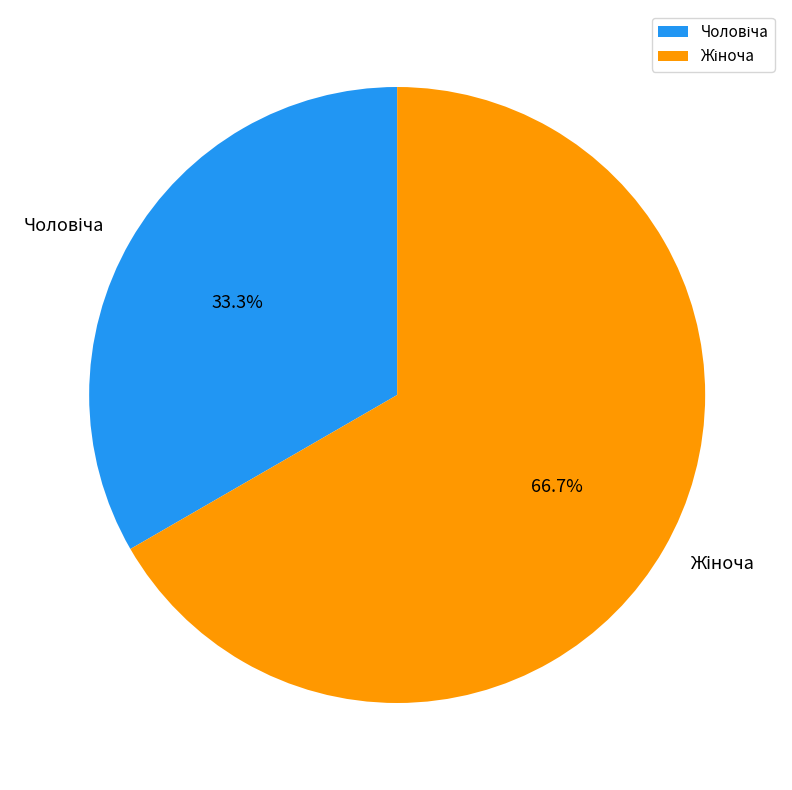

Is there any slice that represents more than half of the pie?

Yes